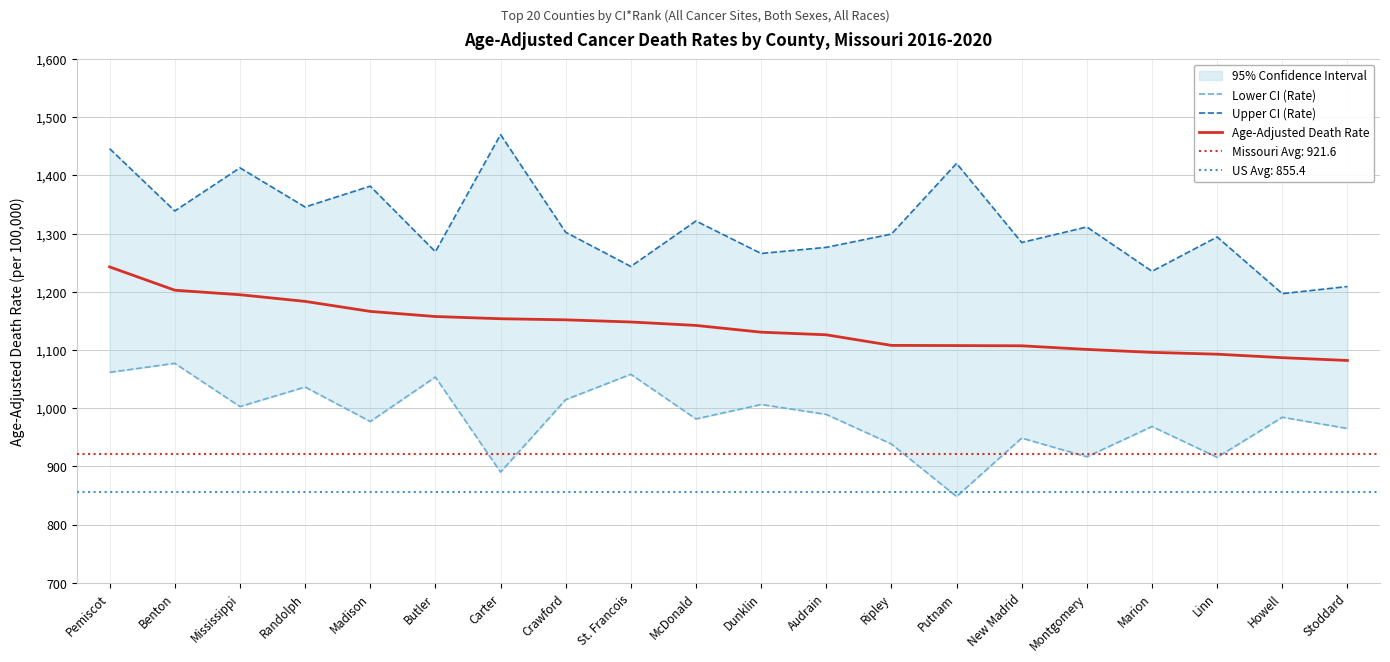

What is the approximate value of Lower CI (Rate) at Linn?

915.7